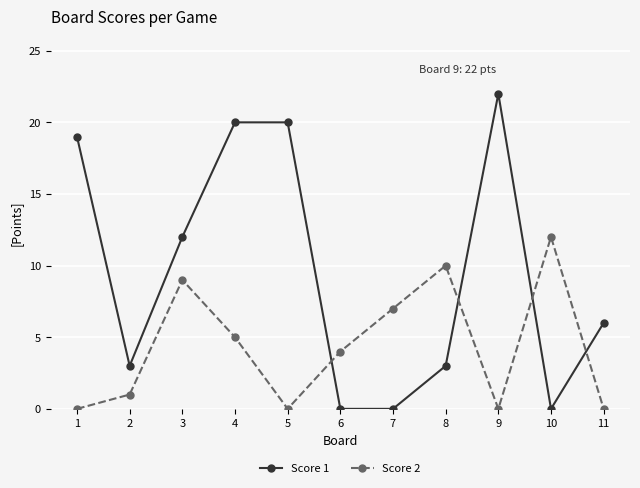

Between 3 and 11, which series saw the biggest shift?

Score 2